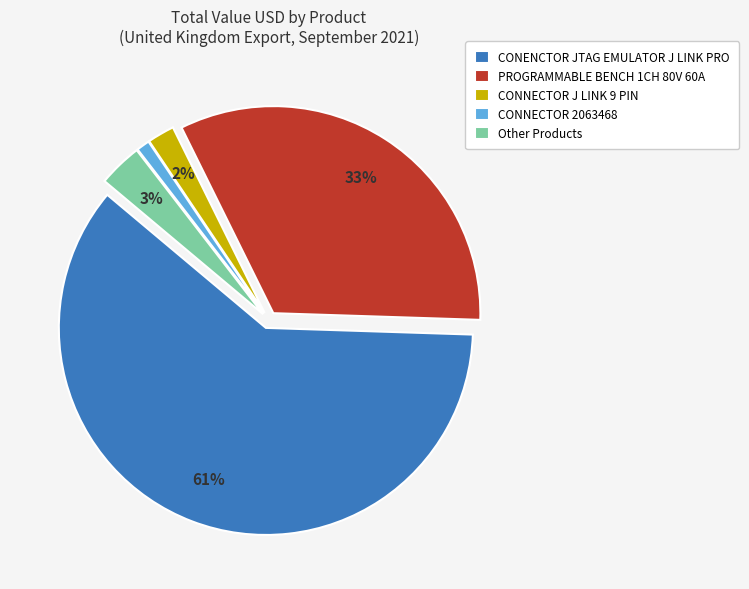

What is the majority slice?

CONENCTOR JTAG EMULATOR J LINK PRO